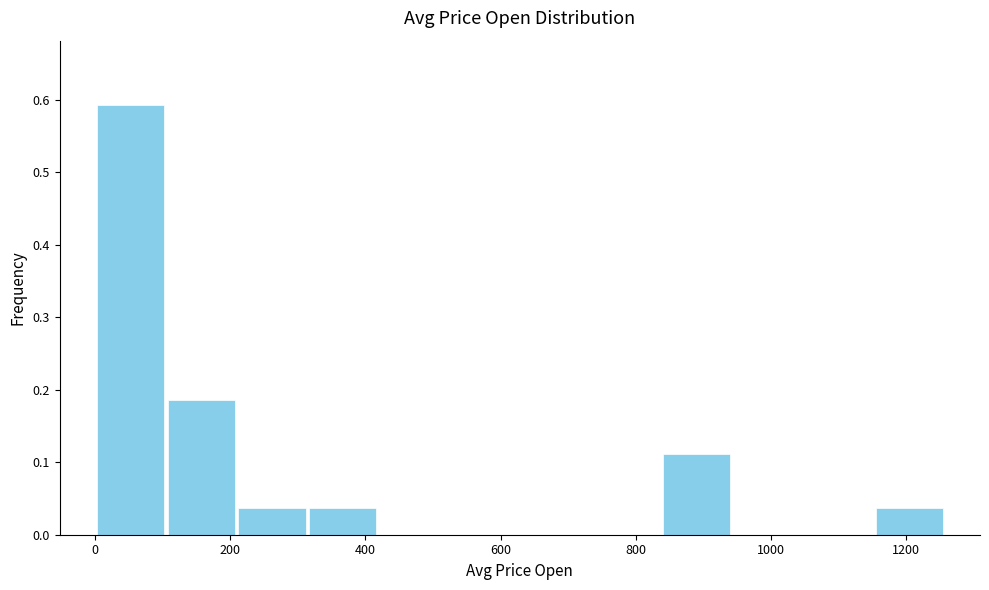

Over which range of the x-axis is the bar tallest?

0 to 100